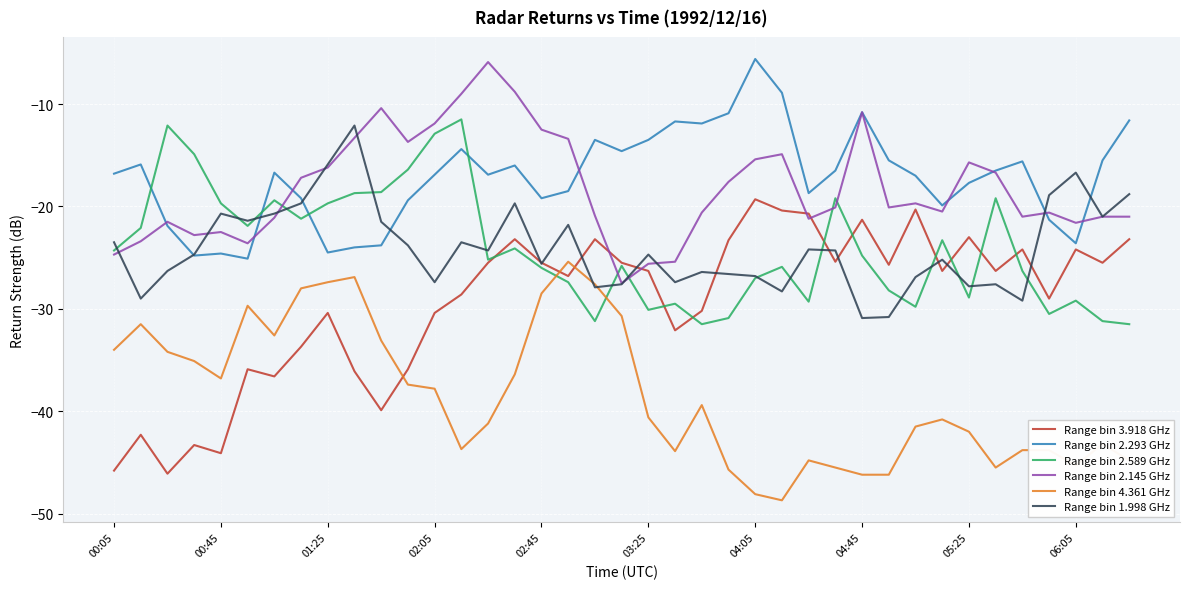

True or false: Range bin 2.145 GHz has more than 1 interior local peaks.

True